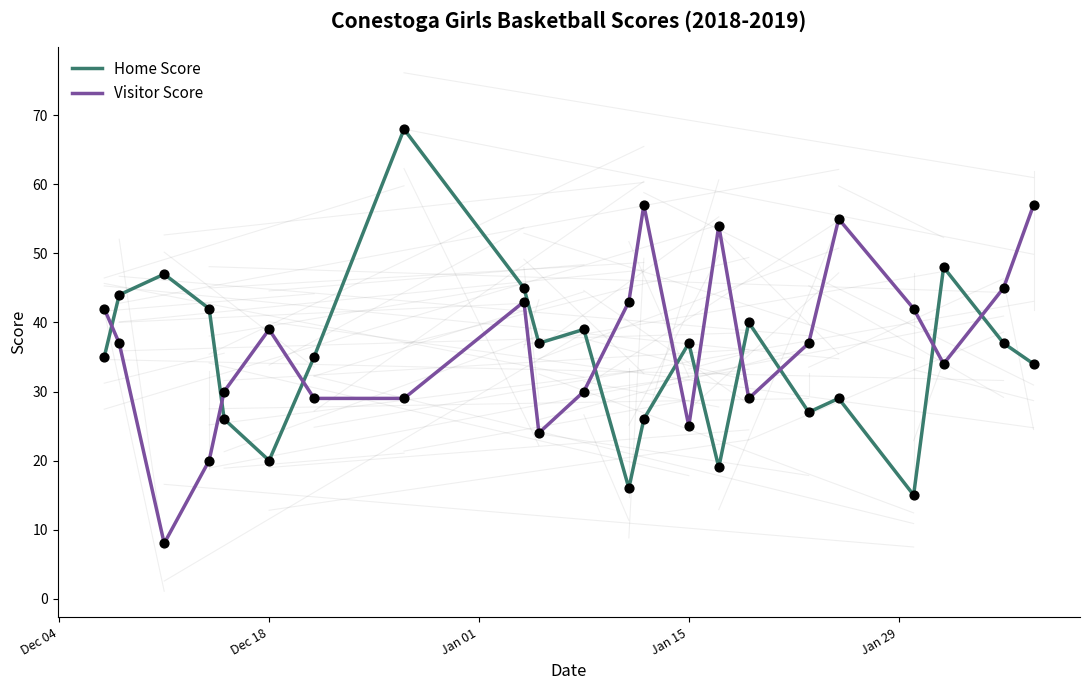

What is the smallest value displayed?

8